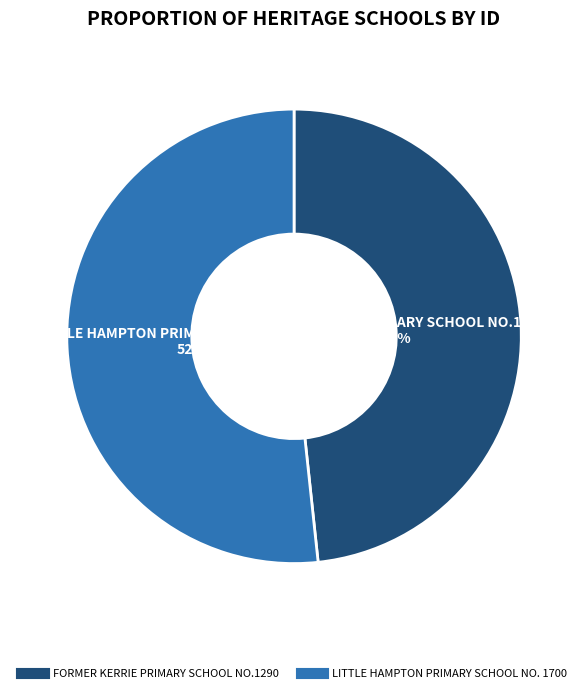

Rank the categories by value from lowest to highest.

FORMER KERRIE PRIMARY SCHOOL NO.1290, LITTLE HAMPTON PRIMARY SCHOOL NO. 1700